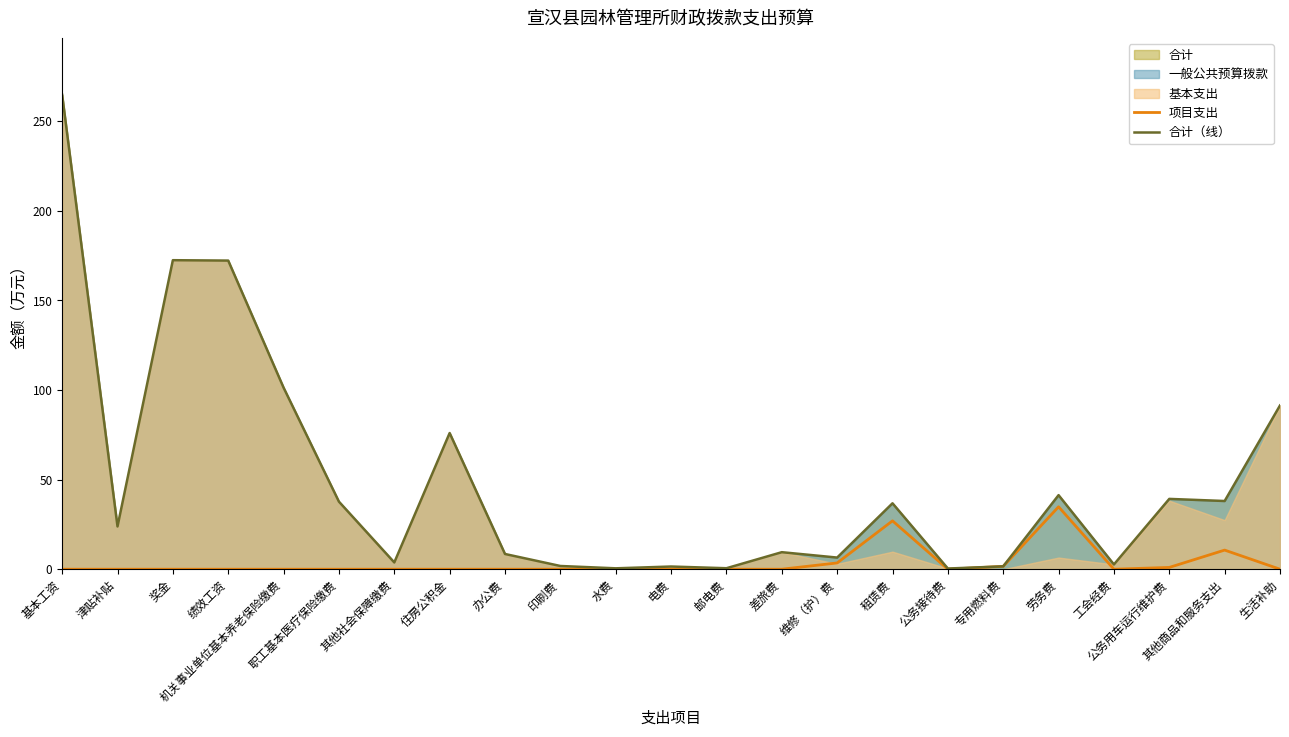

True or false: 合计（线） has a value of 11.9 at 劳务费.

False